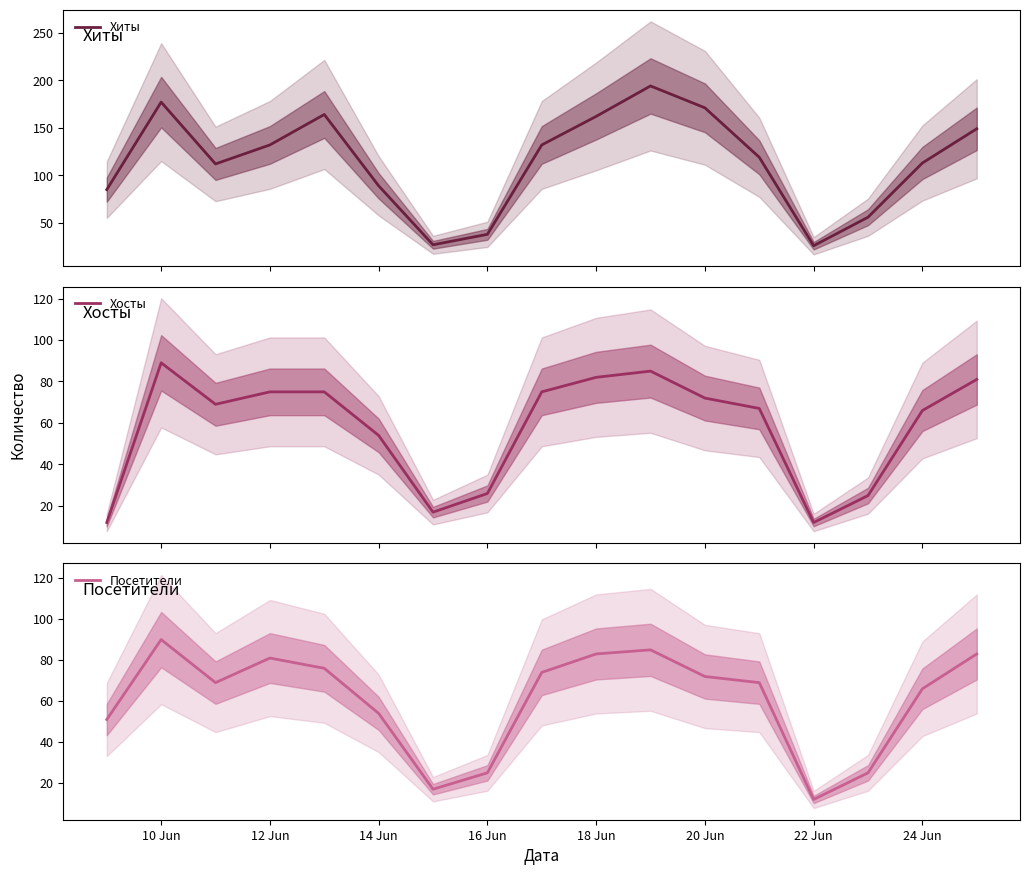

True or false: Хосты has more than 0 interior local peaks.

True